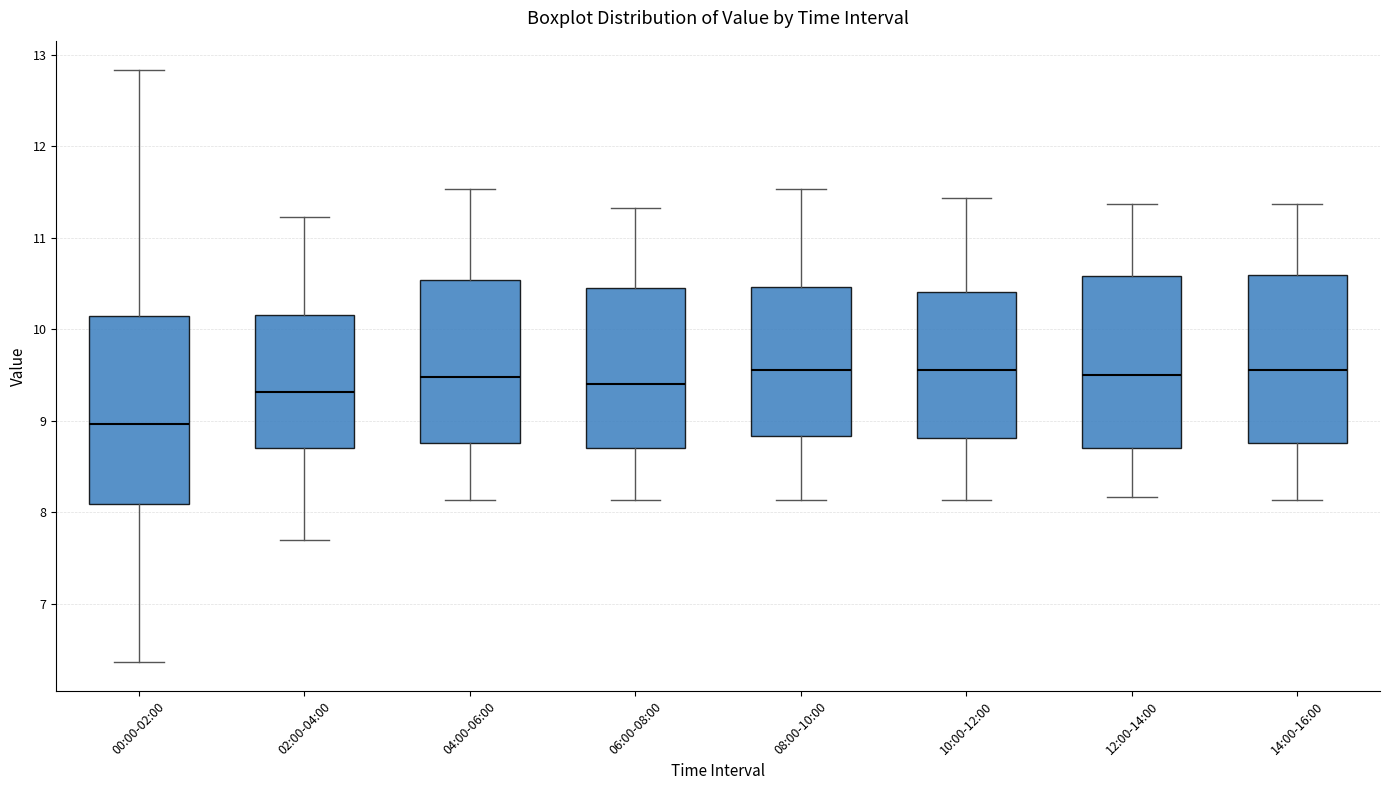

Reading left to right, transcribe this box plot: for each box, give where its median line is, the range the box spans, and where its two whiskers end, as read against the y-axis. The values are not printed on the chart, so give them approximately, as read against the axis.

00:00-02:00: median 9.0, box 8.1 to 10.1, whiskers 6.4 to 12.8
02:00-04:00: median 9.3, box 8.7 to 10.2, whiskers 7.7 to 11.2
04:00-06:00: median 9.5, box 8.8 to 10.5, whiskers 8.1 to 11.5
06:00-08:00: median 9.4, box 8.7 to 10.5, whiskers 8.1 to 11.3
08:00-10:00: median 9.6, box 8.8 to 10.5, whiskers 8.1 to 11.5
10:00-12:00: median 9.6, box 8.8 to 10.4, whiskers 8.1 to 11.4
12:00-14:00: median 9.5, box 8.7 to 10.6, whiskers 8.2 to 11.4
14:00-16:00: median 9.6, box 8.8 to 10.6, whiskers 8.1 to 11.4